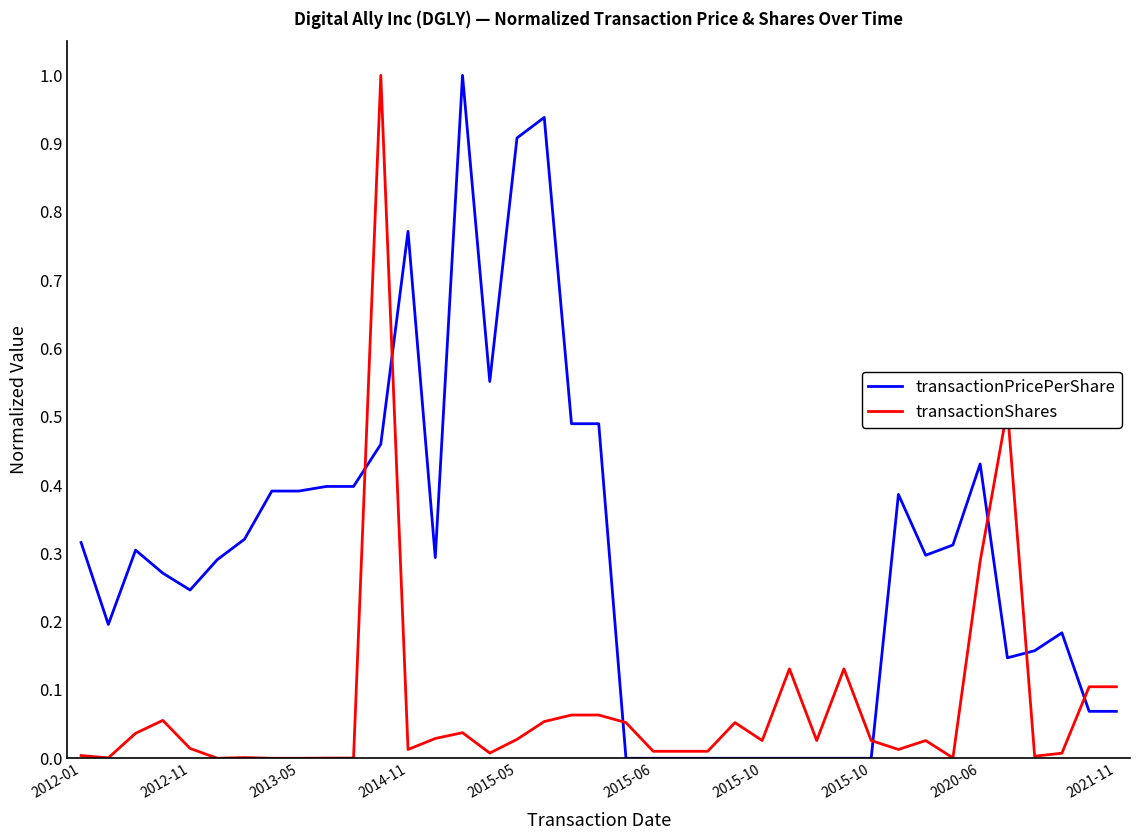

At how many categories does at least one series exceed 0?

39